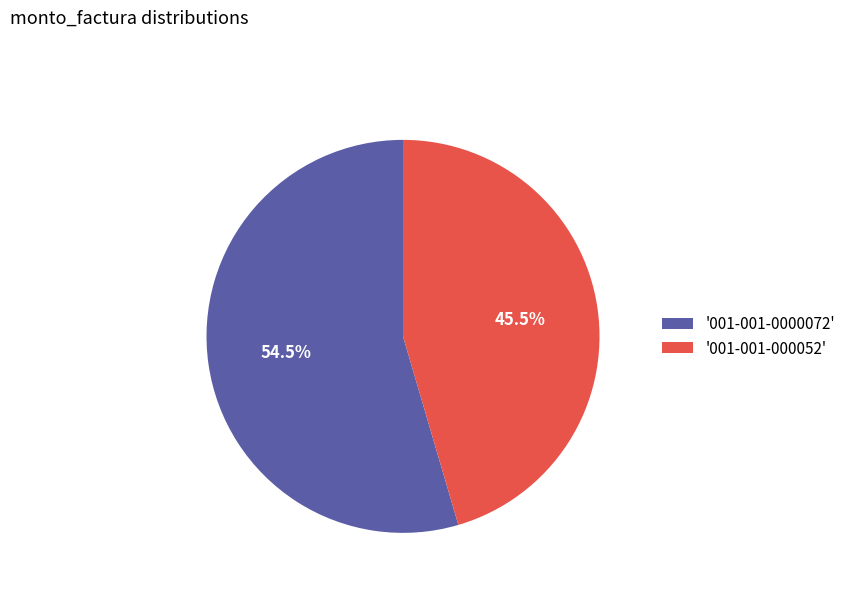

What is the largest slice in the pie chart?

'001-001-0000072'